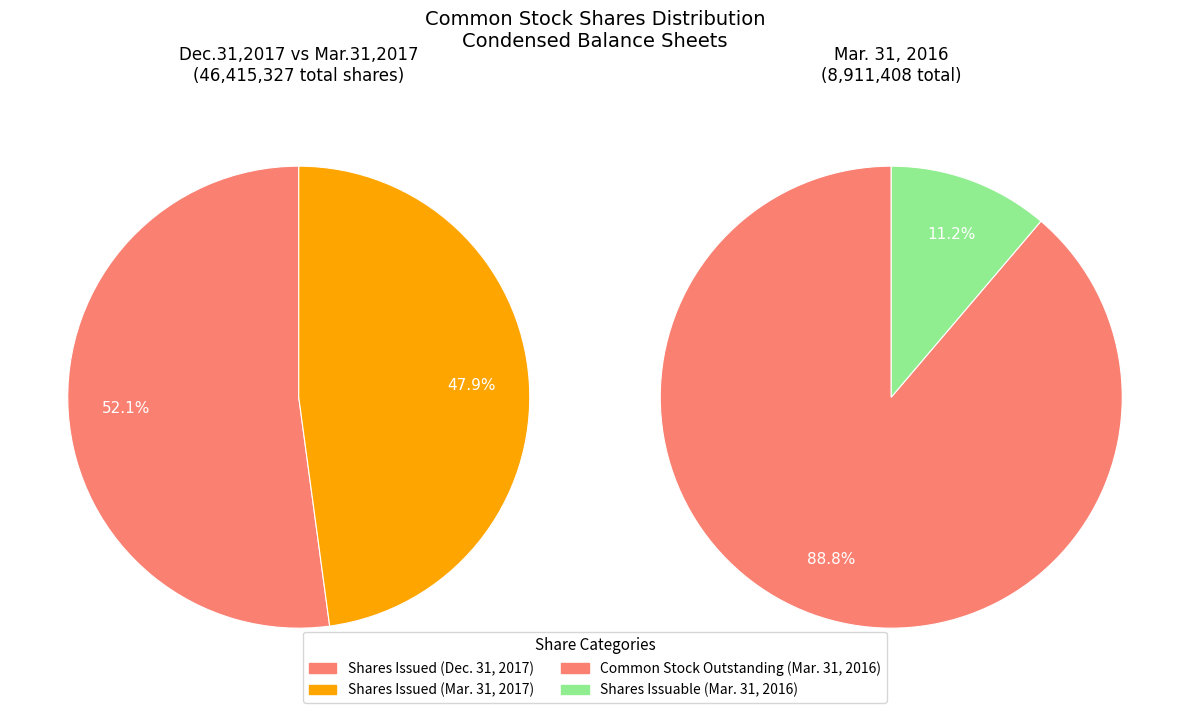

How many segments does this pie chart have?

2